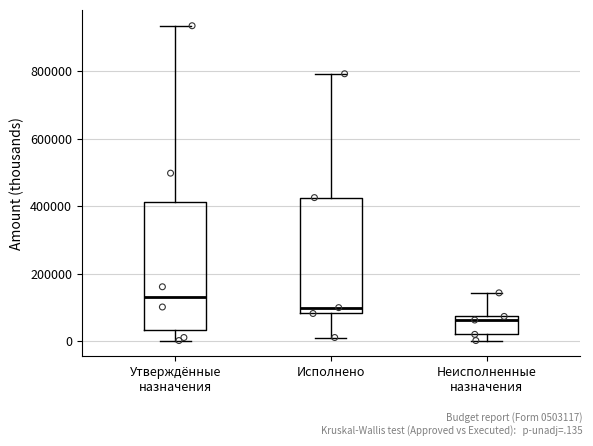

Reading left to right, read every box against the y-axis: the position of its median line, the range the box covers, and the ends of its whiskers. The values are not printed on the chart, so give them approximately, as read against the axis.

Утверждённые назначения: median 140000, box 40000 to 420000, whiskers 0 to 940000
Исполнено: median 100000, box 80000 to 420000, whiskers 20000 to 800000
Неисполненные назначения: median 60000, box 20000 to 80000, whiskers 0 to 140000